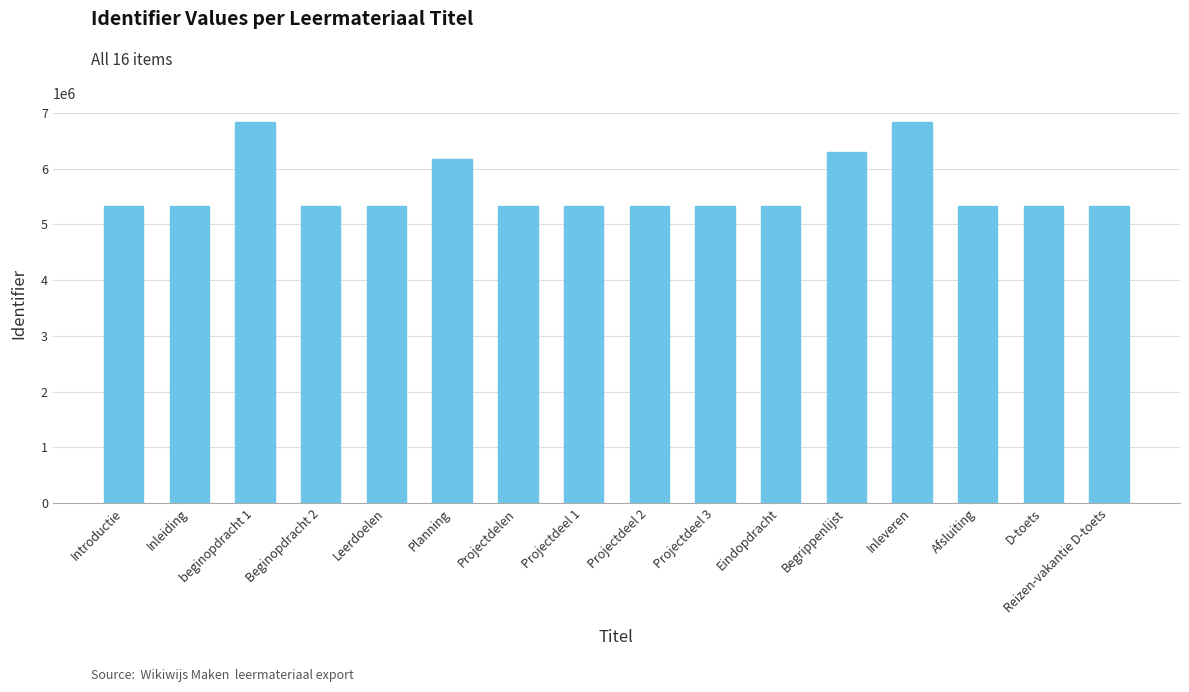

What is the maximum value shown in the chart?

6833118